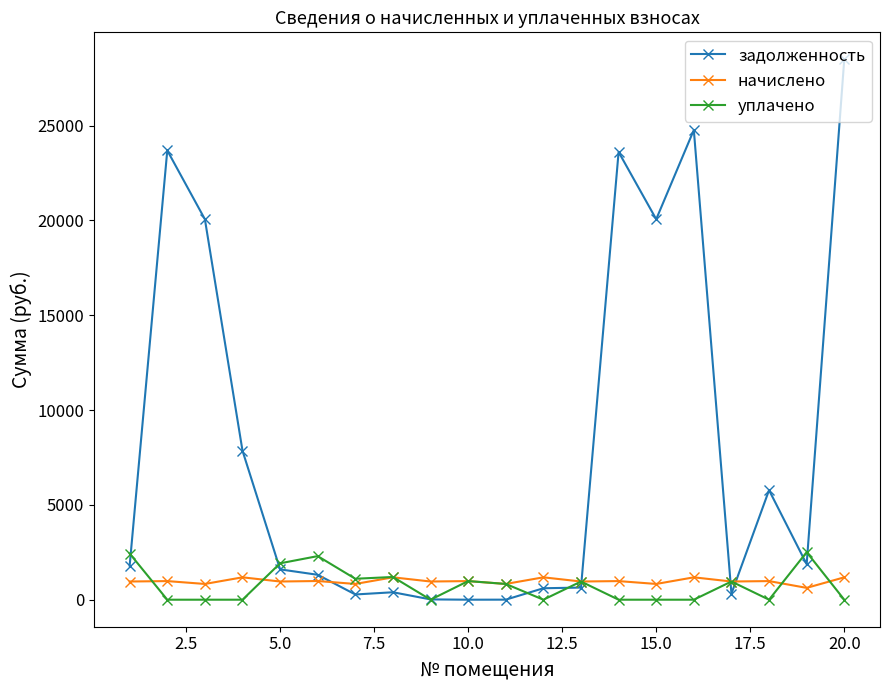

Rank the series by their maximum value, from highest to lowest.

задолженность, уплачено, начислено